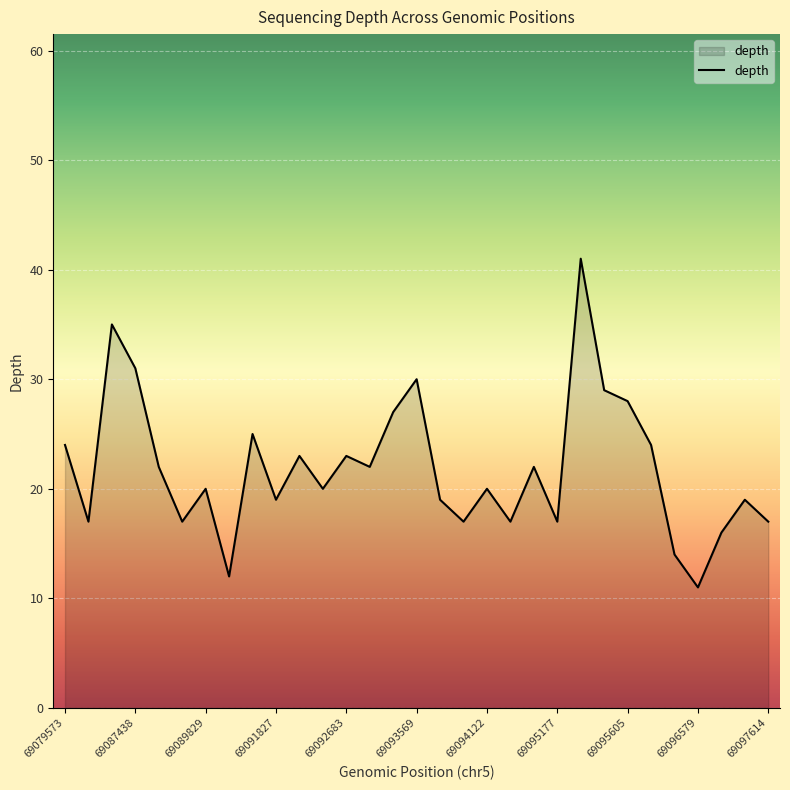

What is the difference between the maximum and minimum values?

30